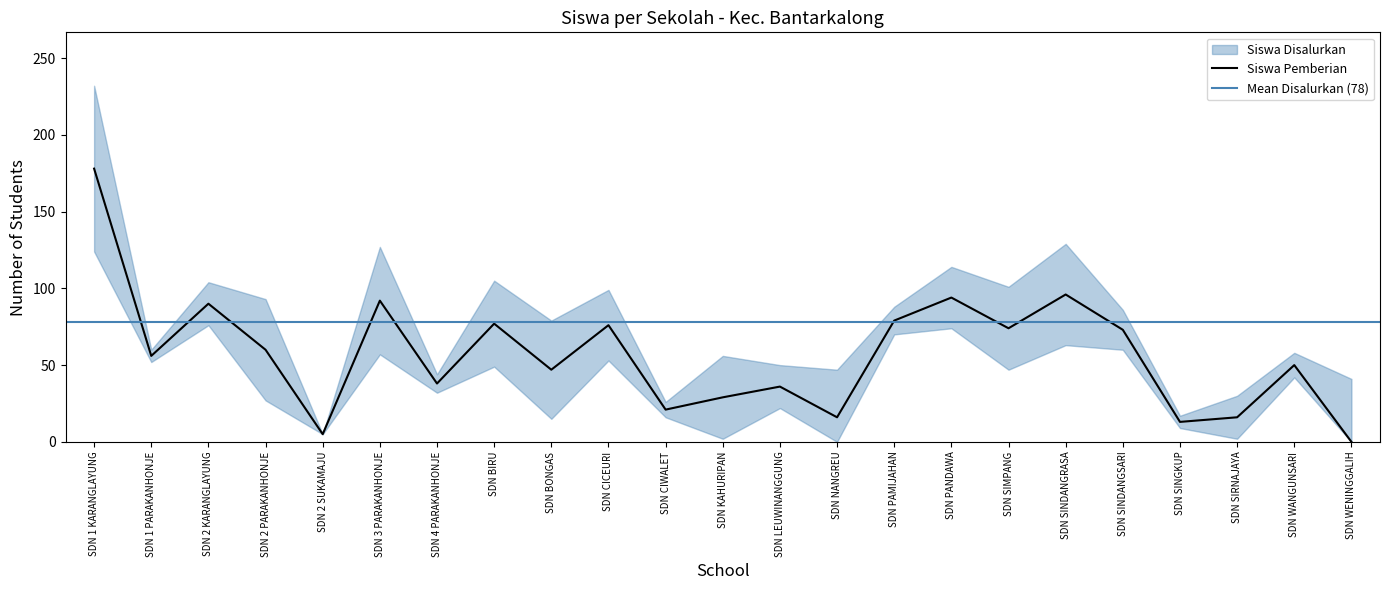

At how many categories does at least one series exceed 146?

1